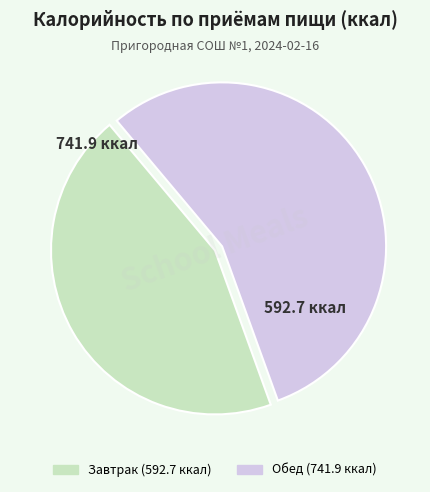

Between Завтрак and Обед, which is larger?

Обед